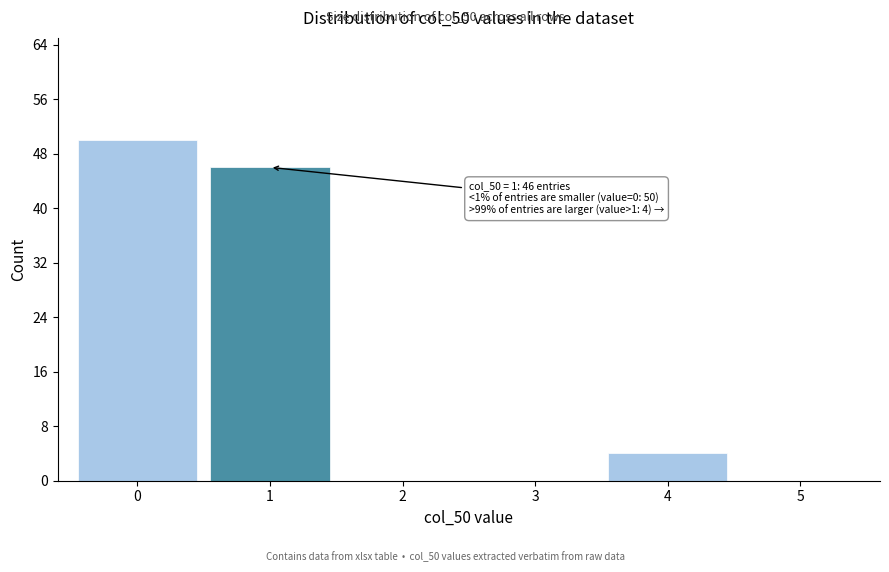

Reading left to right, what are all the values shown in this chart?

0=50	1=46	2=0	3=0	4=4	5=0